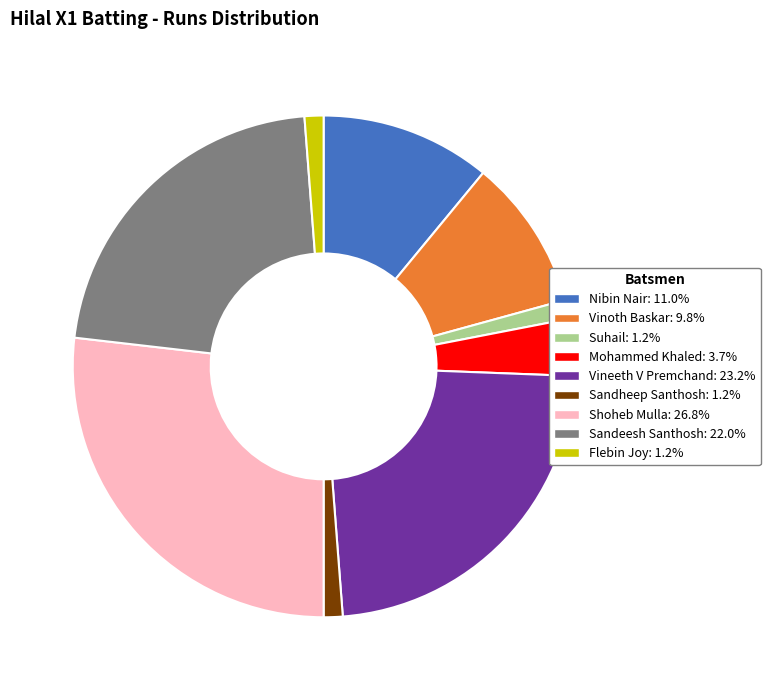

Is there a majority slice in this chart?

No